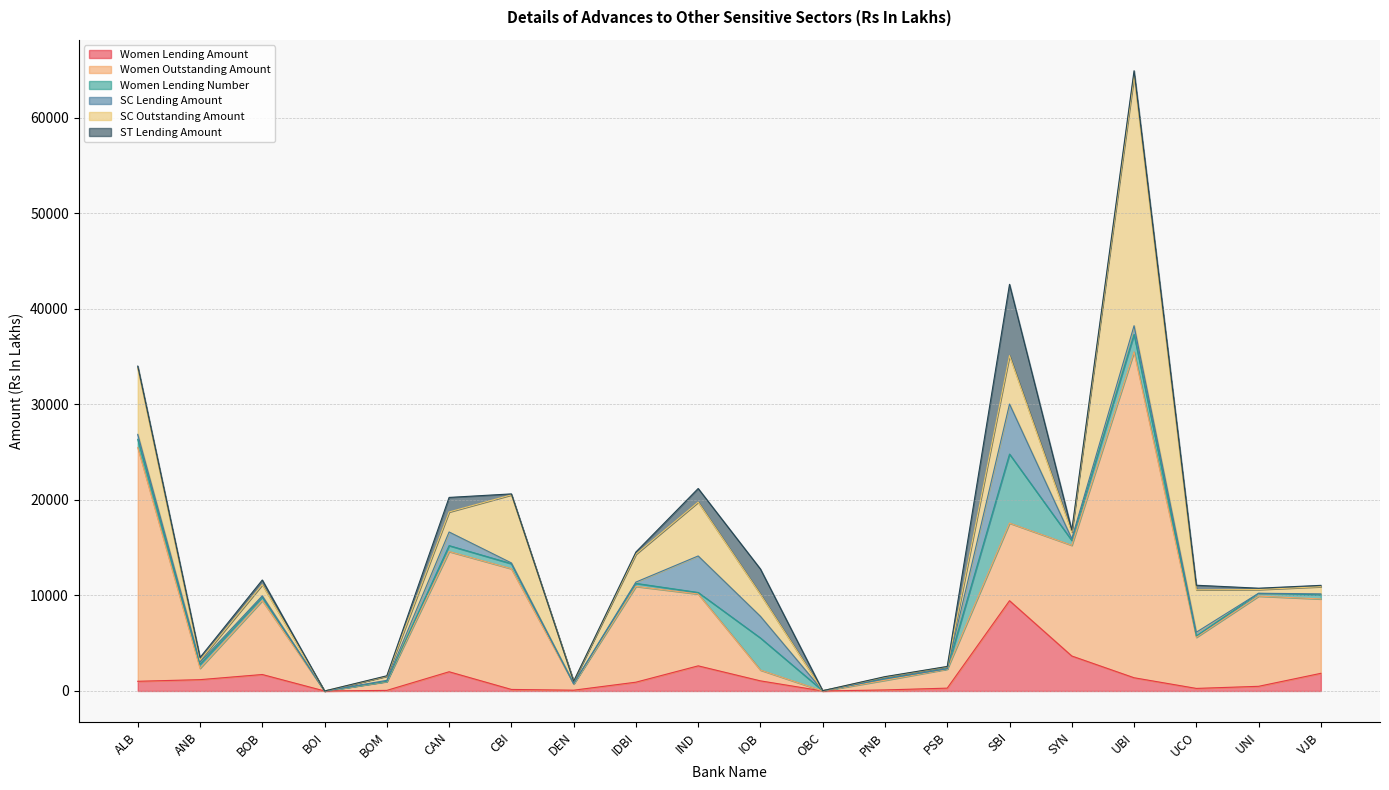

Is the value of Women Lending Number at IOB greater than the value of SC Lending Amount at UBI?

Yes